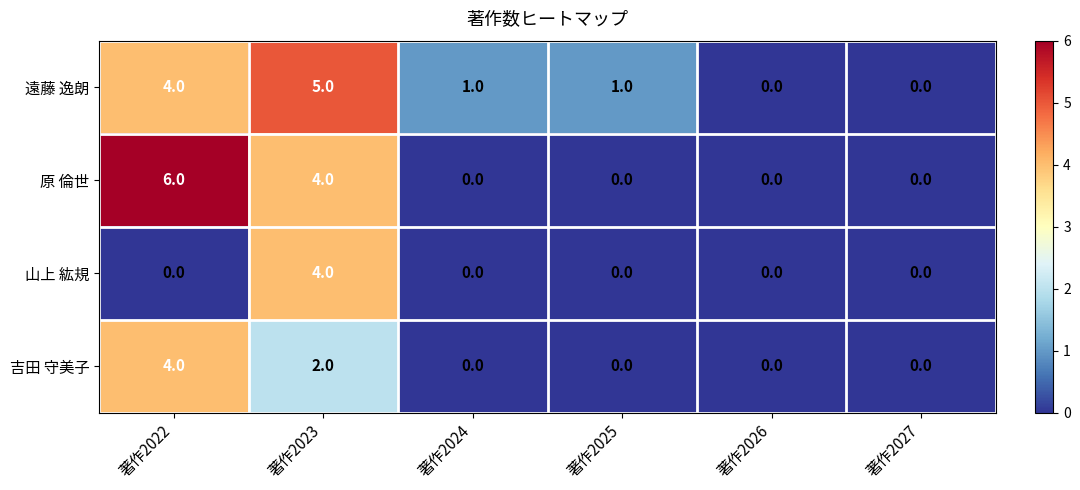

What is the sum of all 原 倫世 values?

10